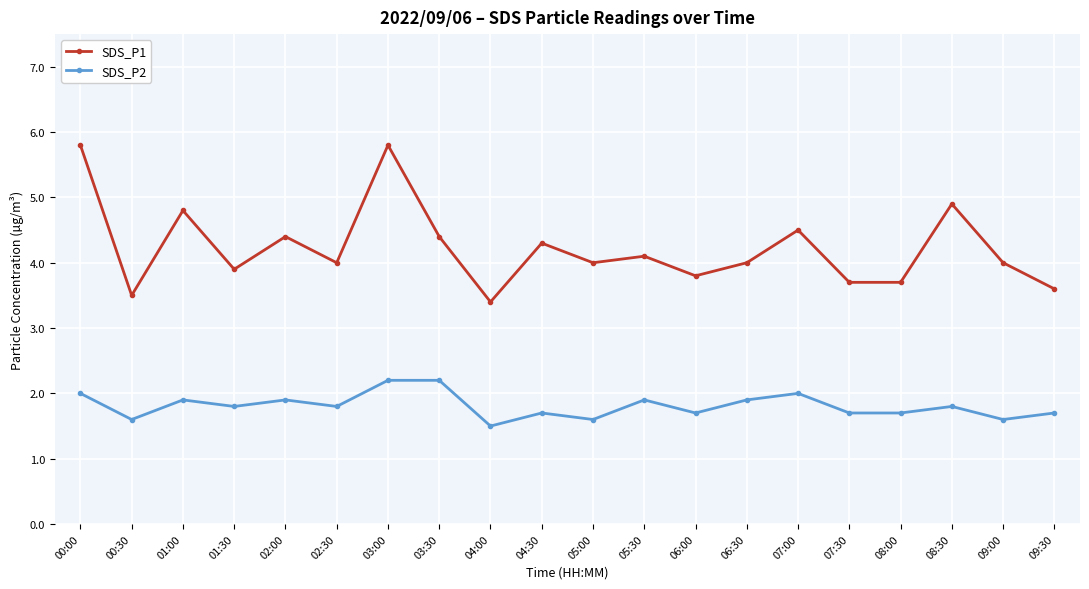

Does the chart have visible grid lines?

Yes